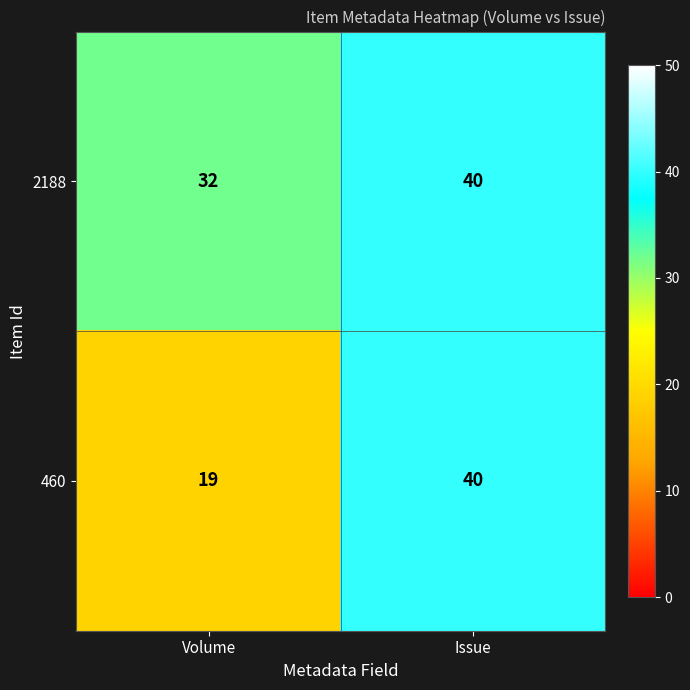

Count the number of categories in the chart.

2